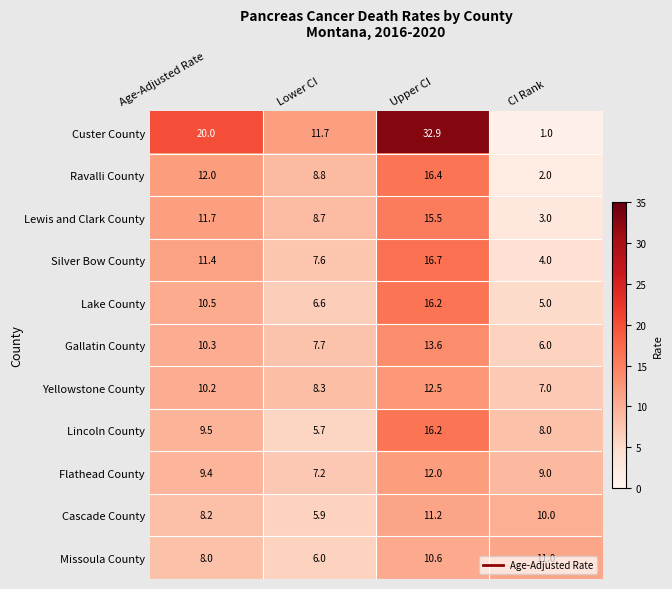

Rank the series at Age-Adjusted Rate from lowest to highest value.

Missoula County, Cascade County, Flathead County, Lincoln County, Yellowstone County, Gallatin County, Lake County, Silver Bow County, Lewis and Clark County, Ravalli County, Custer County